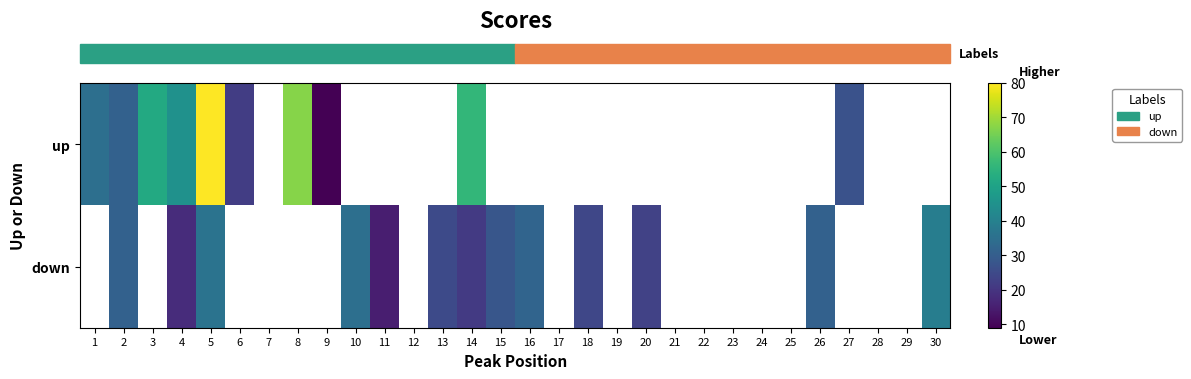

What is the greatest value displayed?

80.0